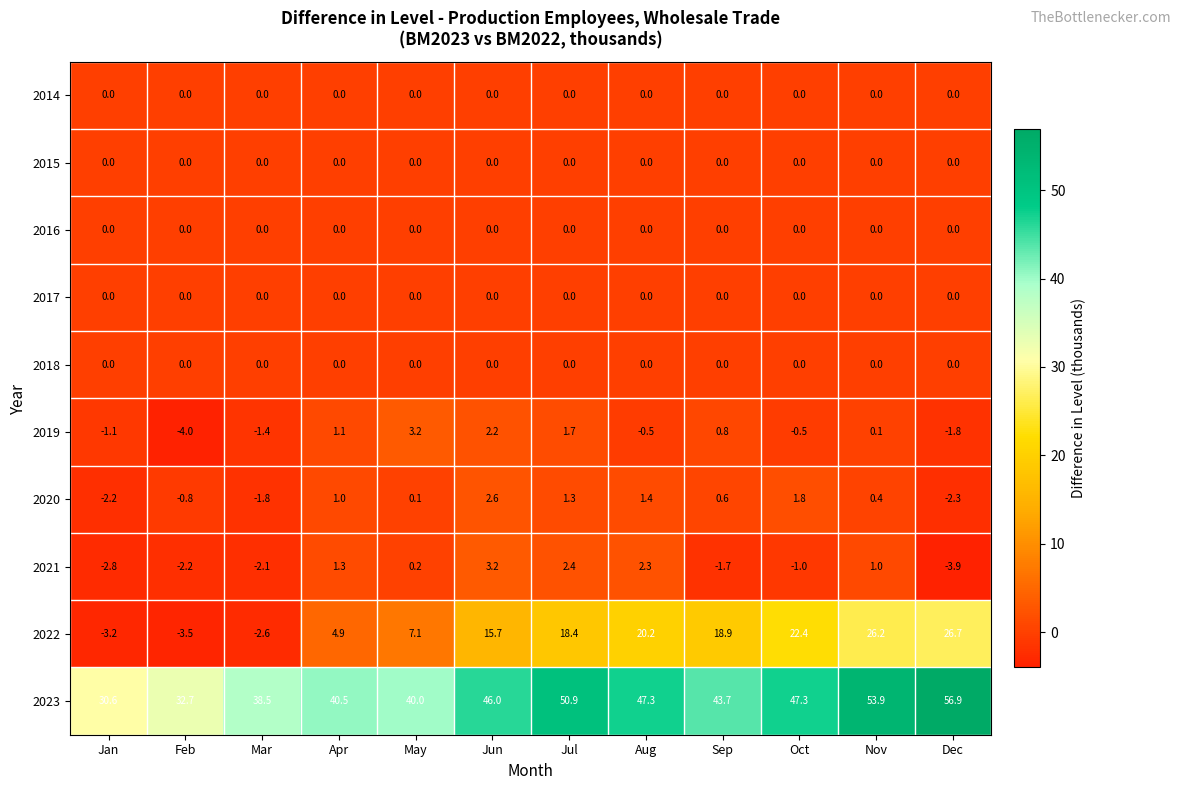

Which series changed the most between Jan and May?

2022